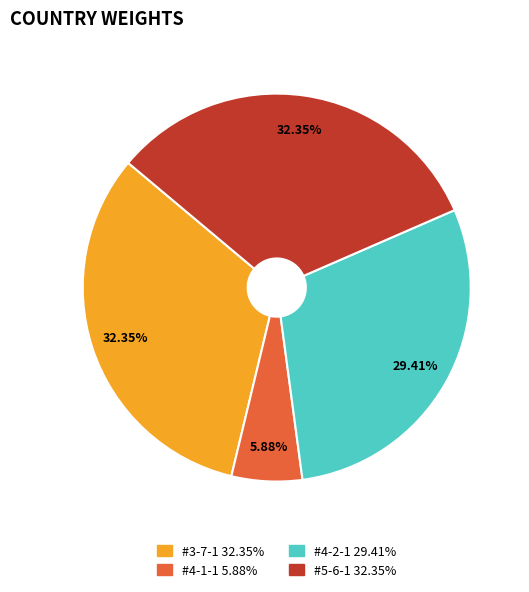

What percentage is the #4-2-1 slice, to the nearest percent?

29%